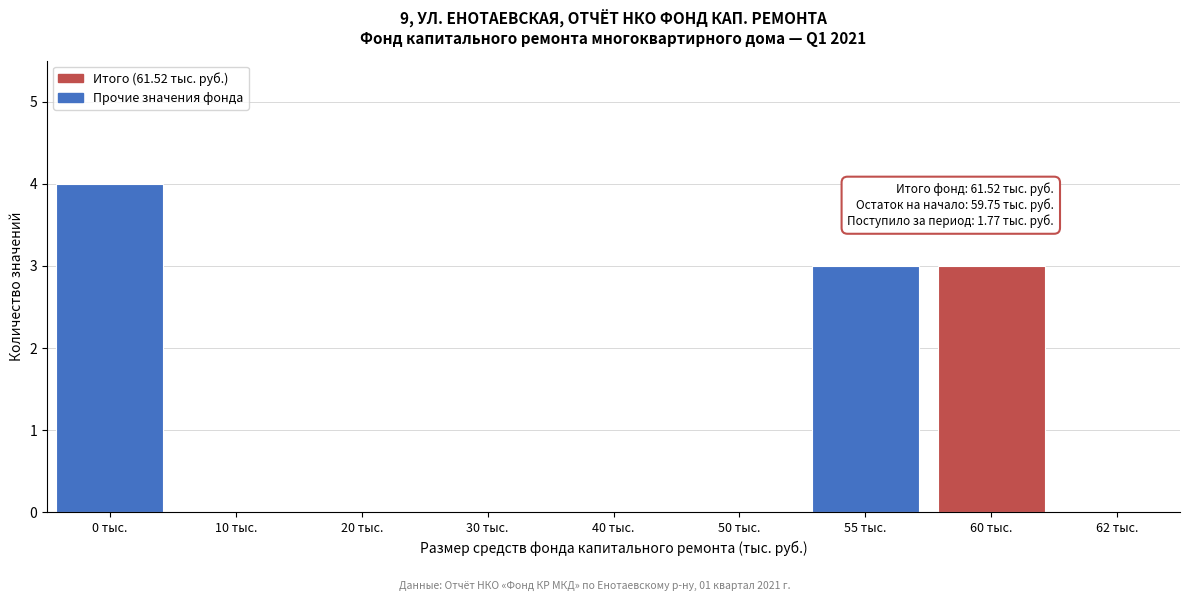

Reading left to right, what are all the values shown in this chart?

0 тыс.=4	10 тыс.=0	20 тыс.=0	30 тыс.=0	40 тыс.=0	50 тыс.=0	55 тыс.=3	60 тыс.=3	62 тыс.=0